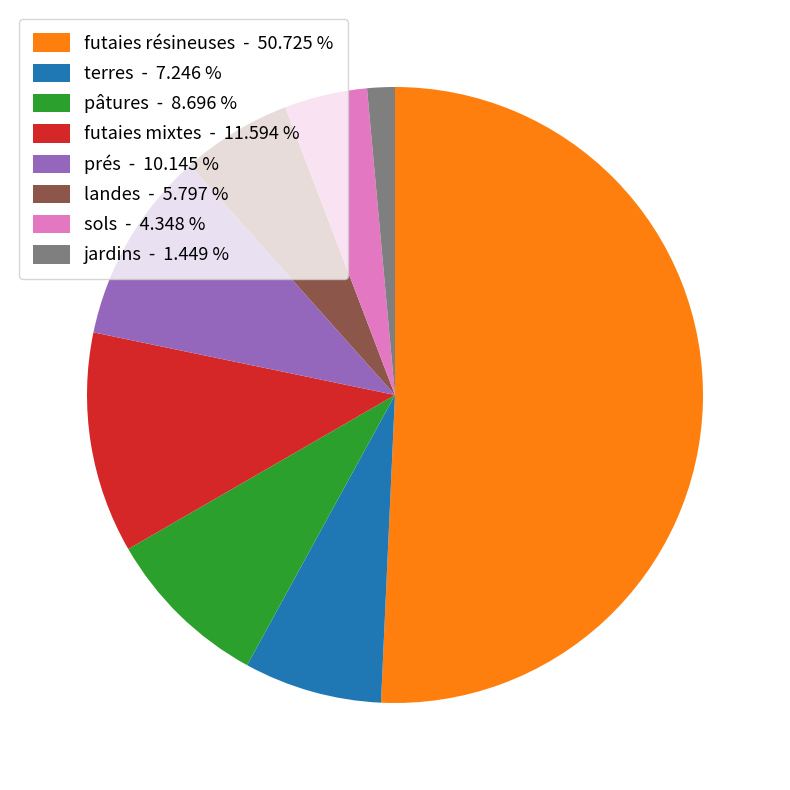

What is the ratio of the value at prés to the value at terres?

1.4